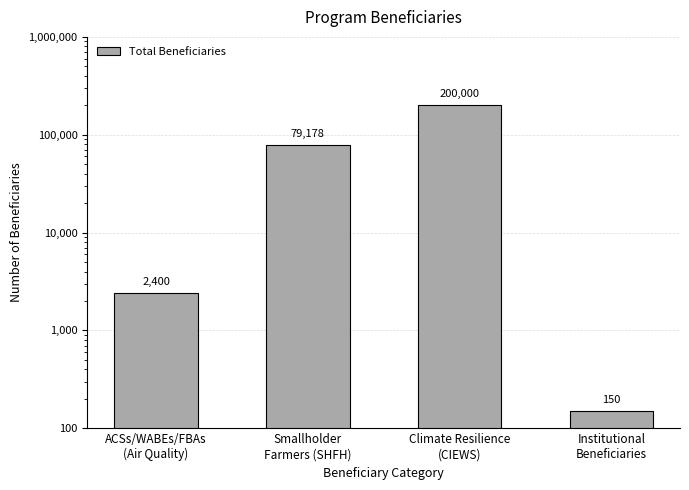

What is the label of the 1st bar from the right?

Institutional
Beneficiaries